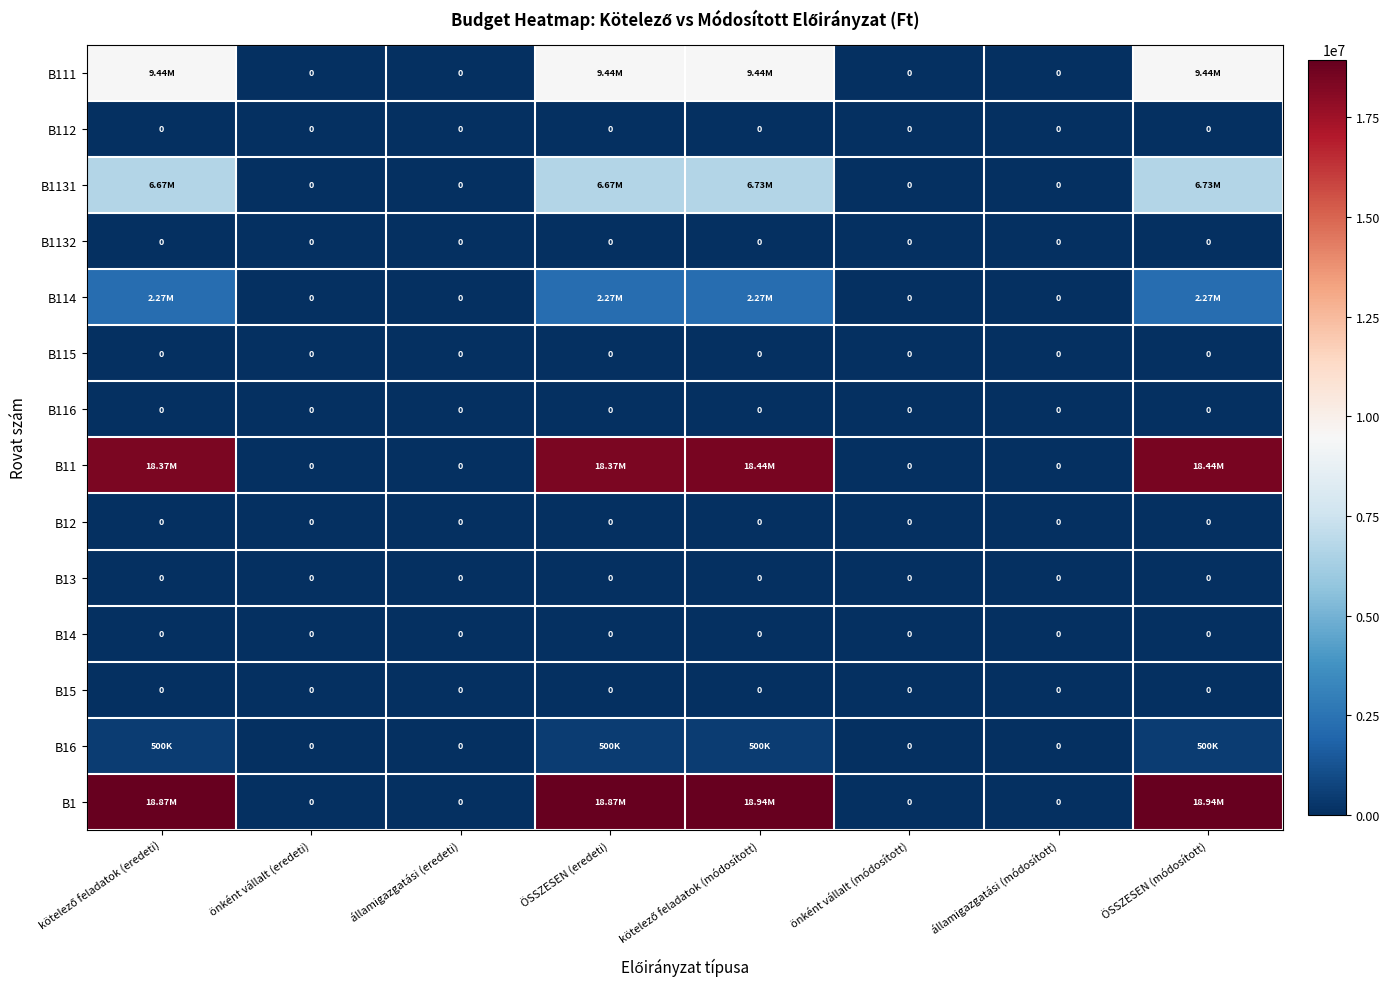

At which category does the chart reach its peak across all series?

kötelező feladatok (módosított)